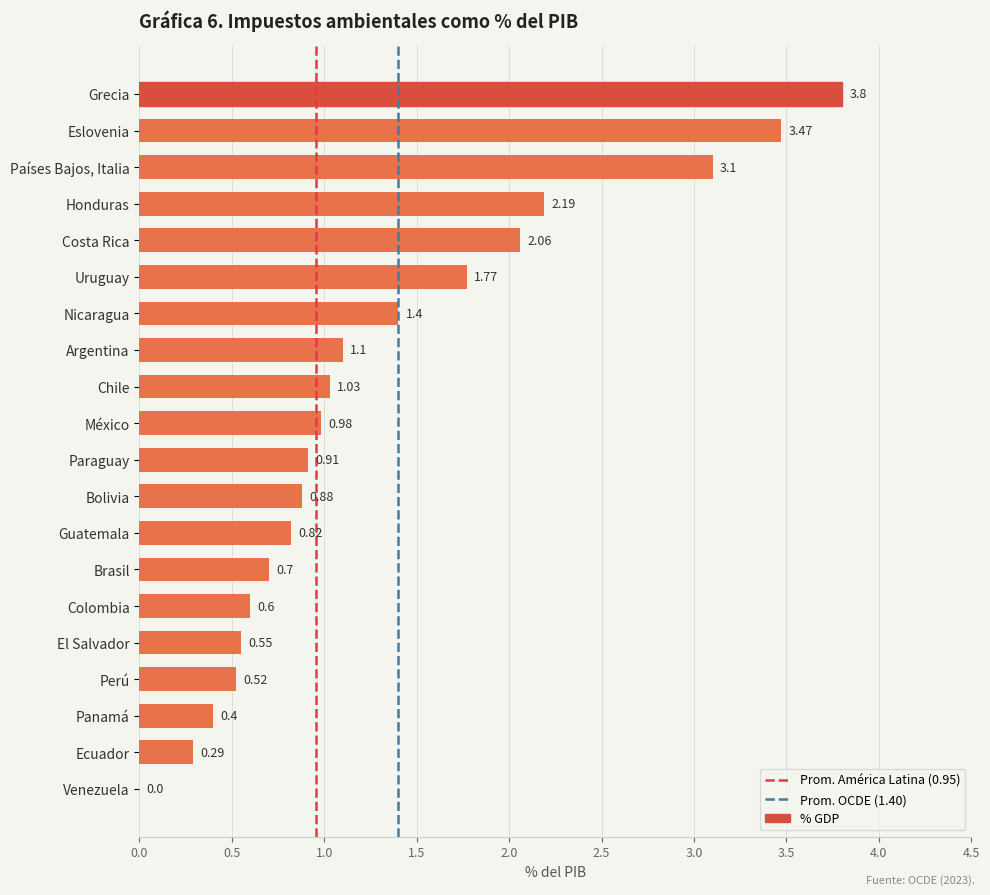

What is the change in value from Eslovenia to Ecuador?

-3.2